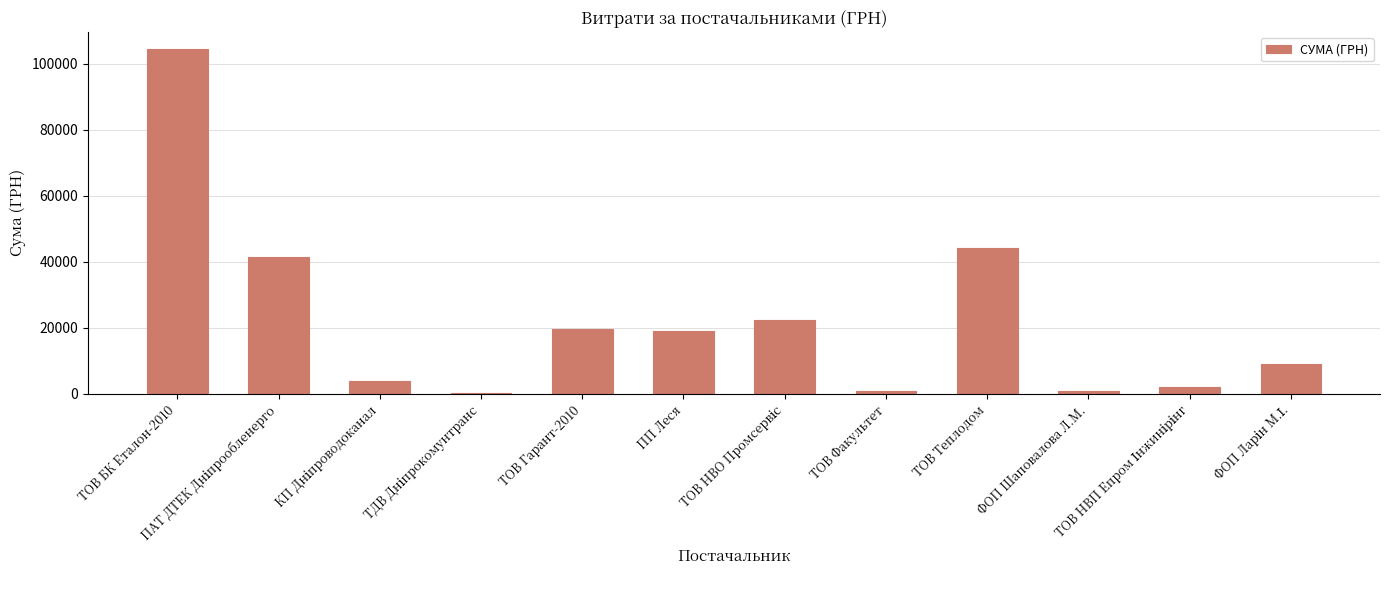

How many values exceed 19040?

6